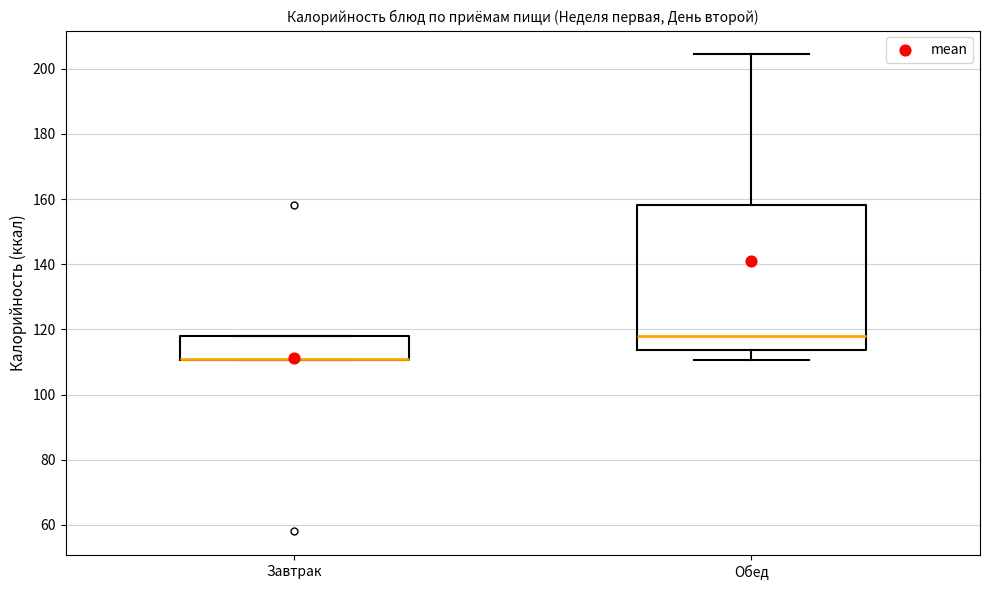

Comparing the boxes themselves (not the whiskers), which one is the tallest?

Обед